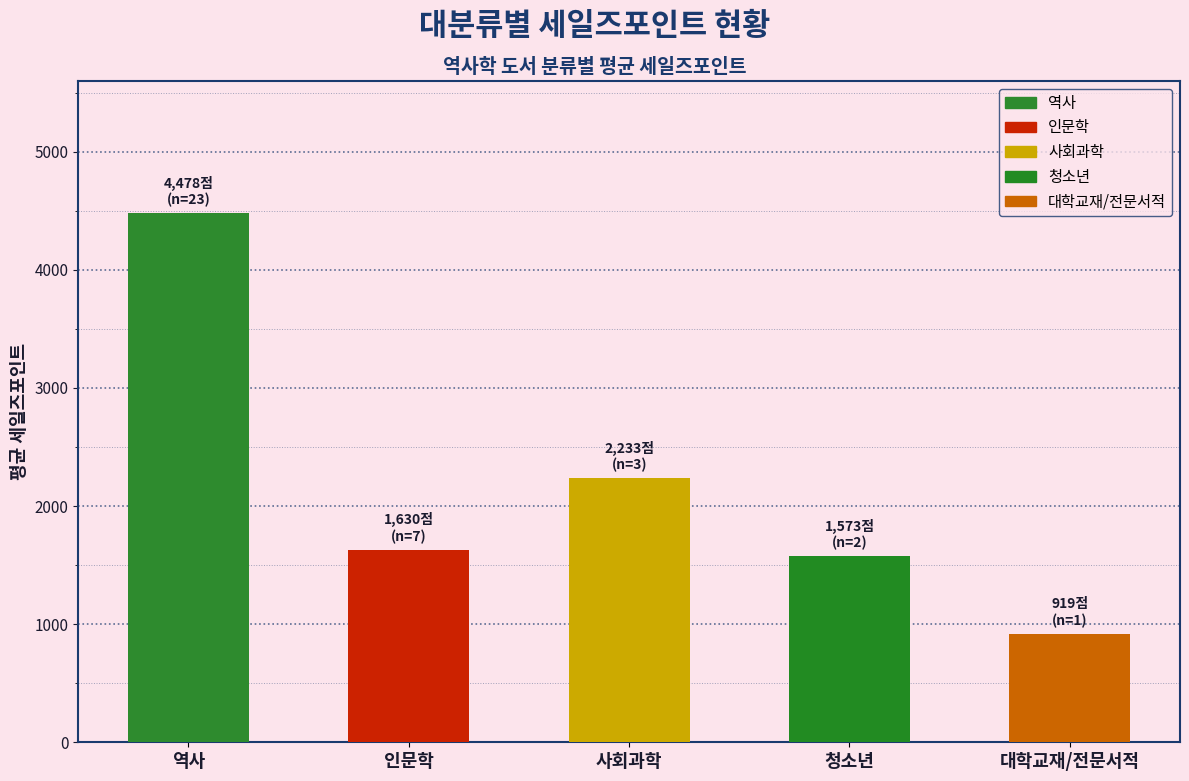

Is it true that the value at 인문학 is 404?

False